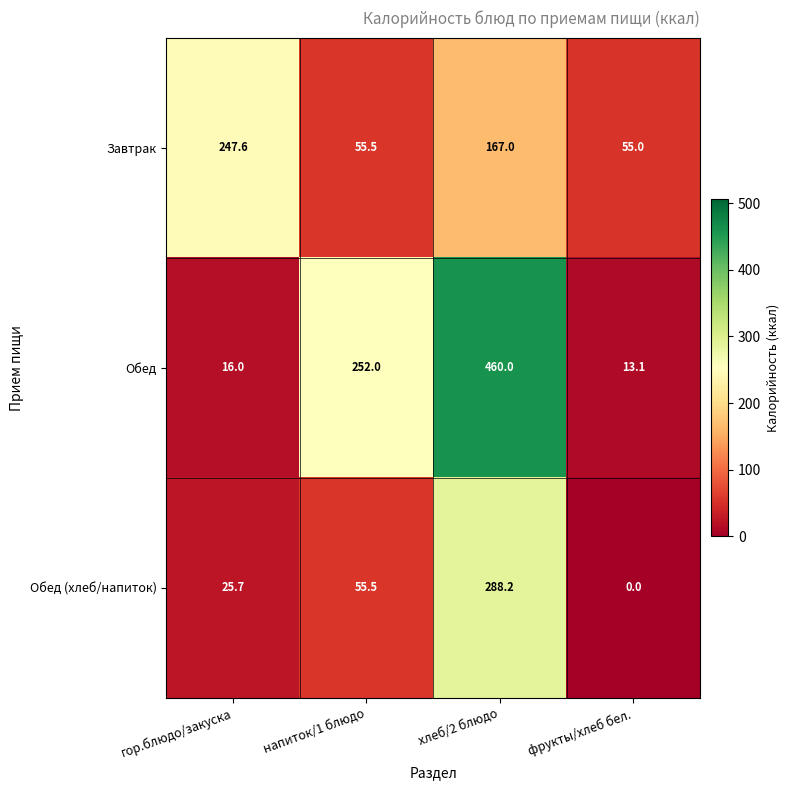

Rank the series by their average value, from highest to lowest.

Обед, Завтрак, Обед (хлеб/напиток)